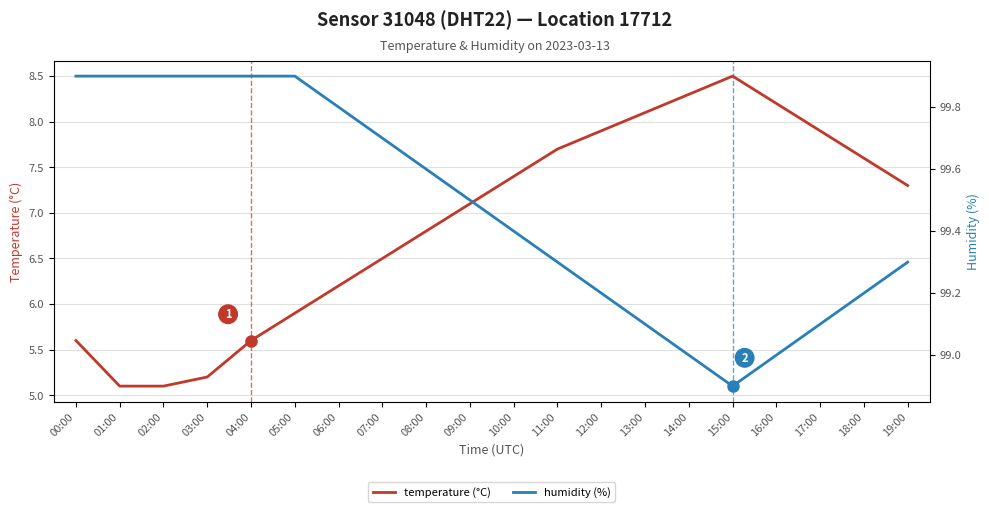

What is the label of the 20th point from the right?

00:00